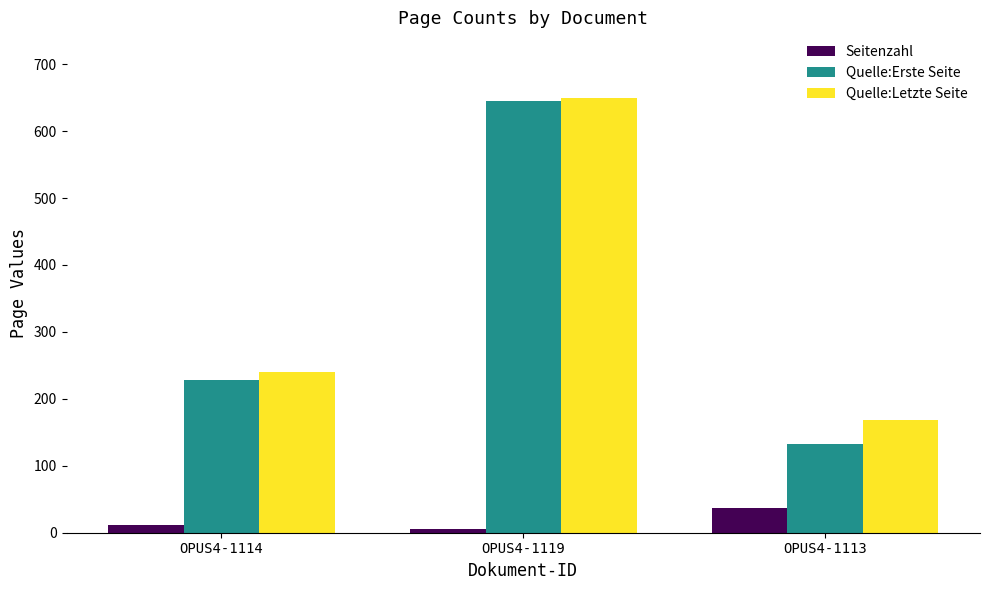

What is the difference between the highest and lowest values at OPUS4-1113?

132